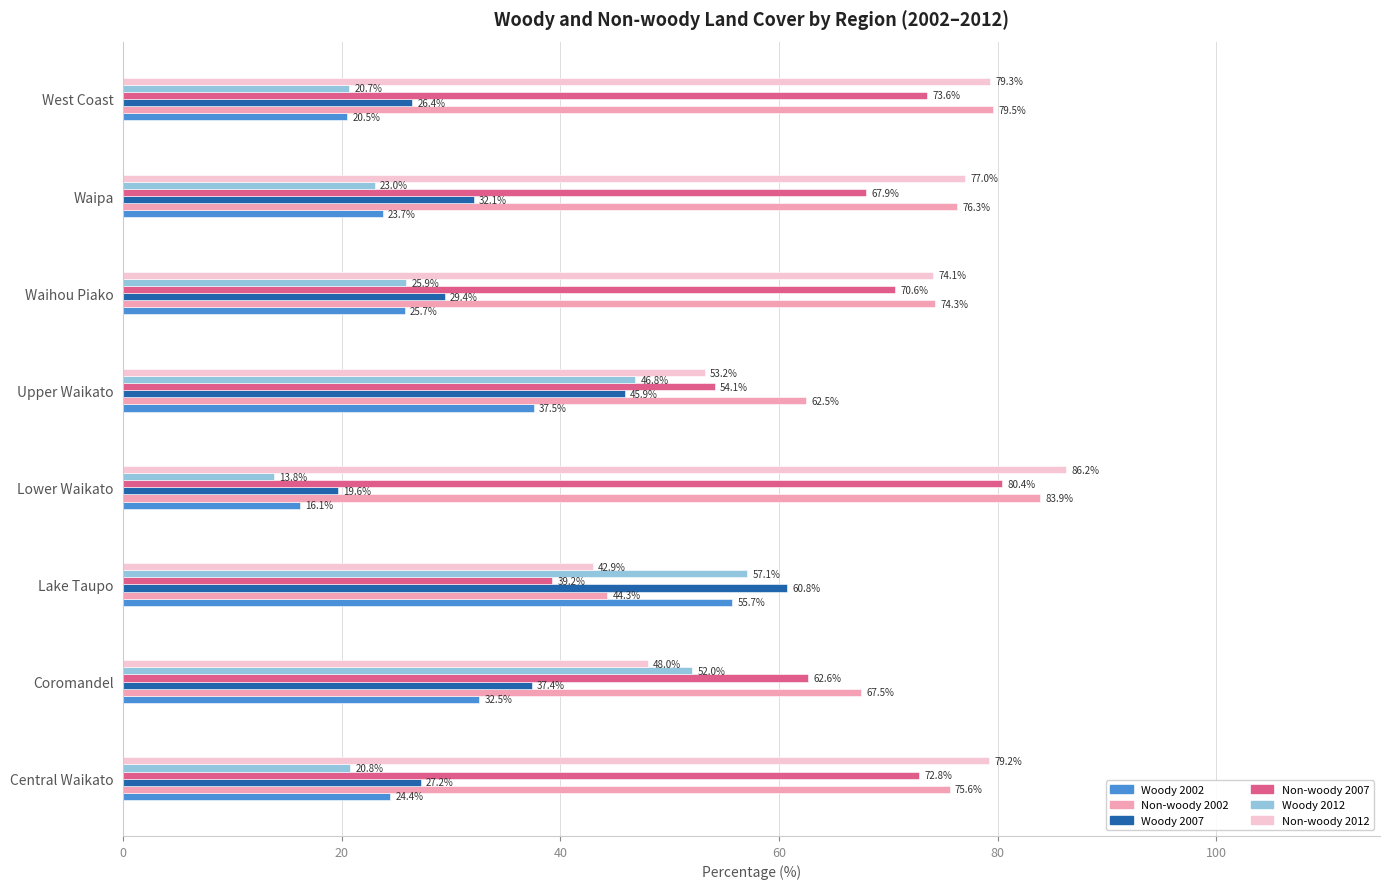

What is the difference between the second highest and minimum values in the Woody 2007 series?

26.3